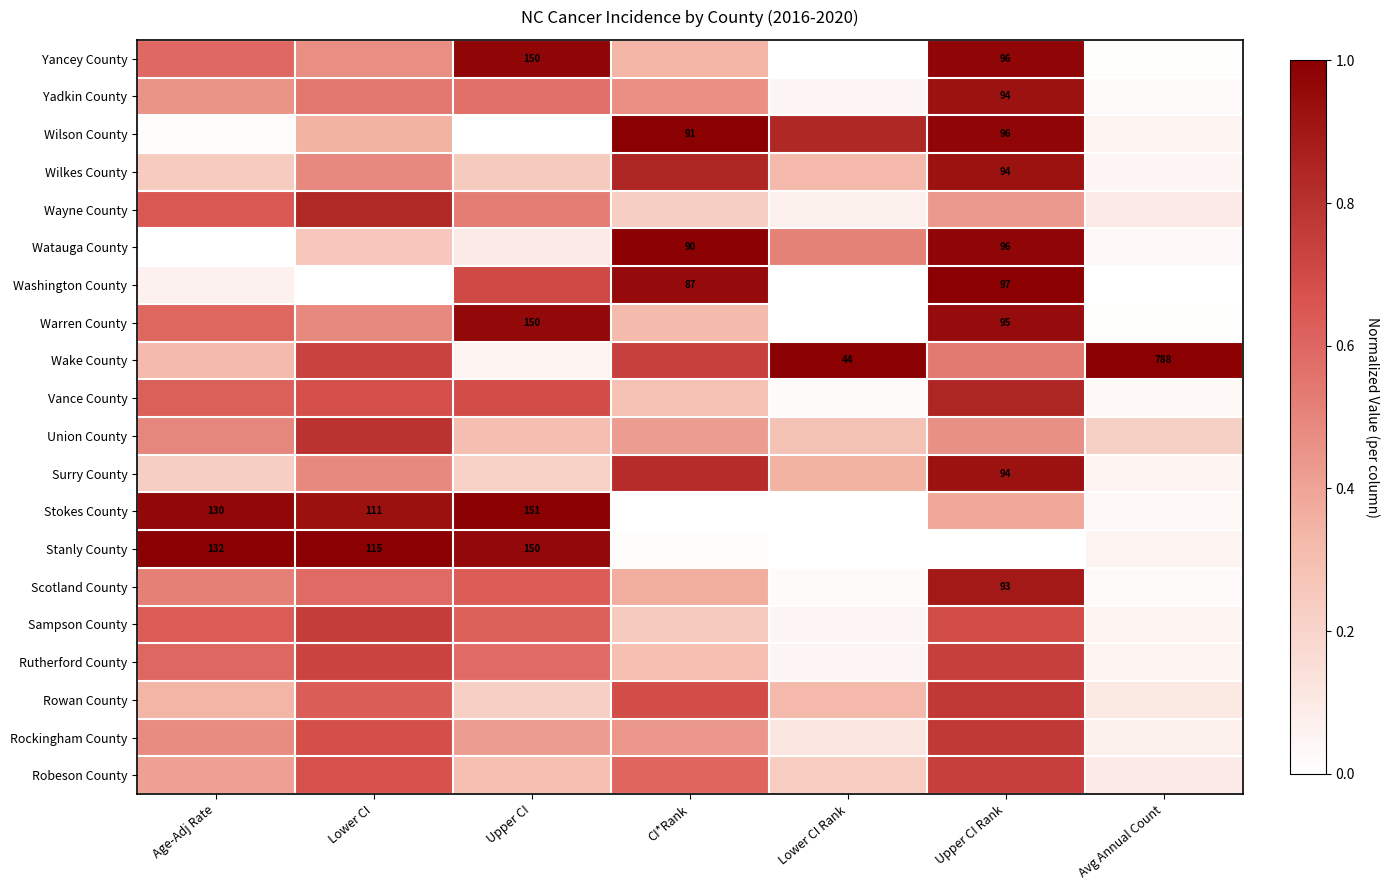

The Stanly County series shows 0.5 at Upper CI Rank. True or false?

False